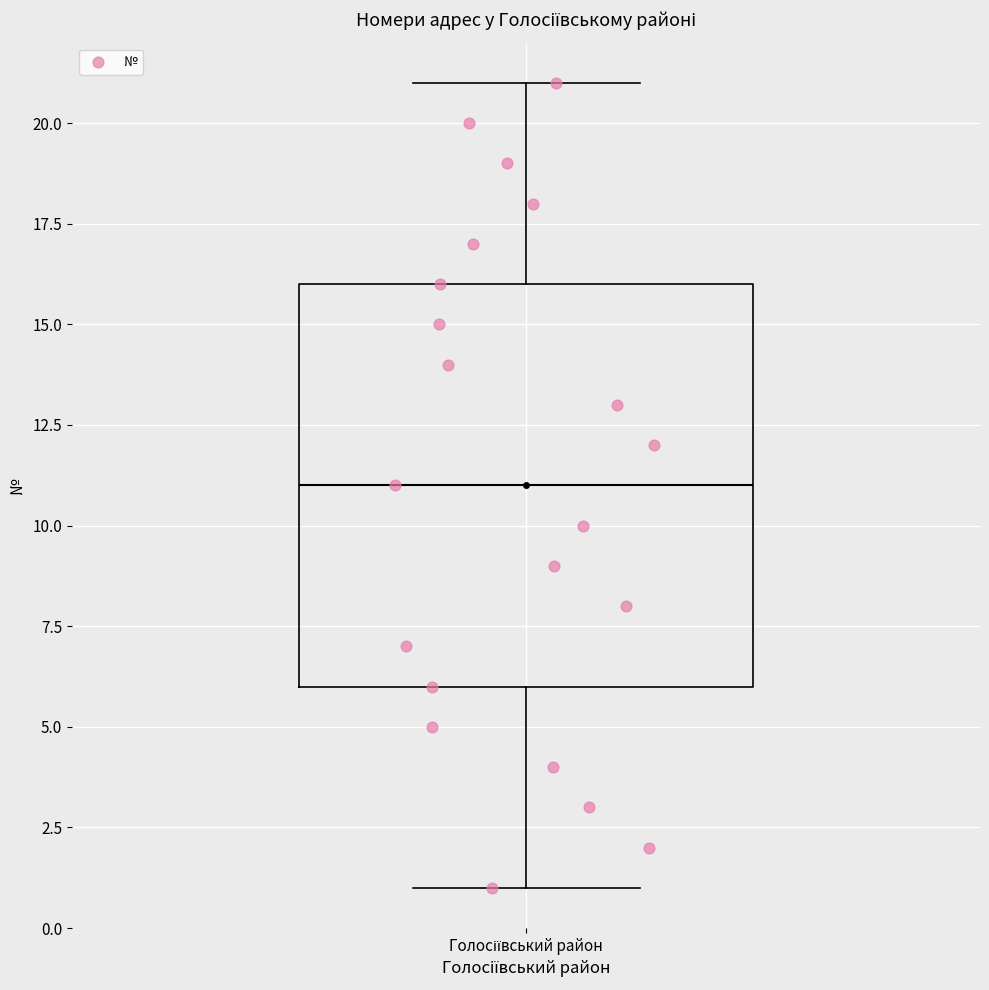

Where is the lower edge of the box for Голосіївський район on the y-axis? The values are not printed on the chart, so give them approximately, as read against the axis.

6